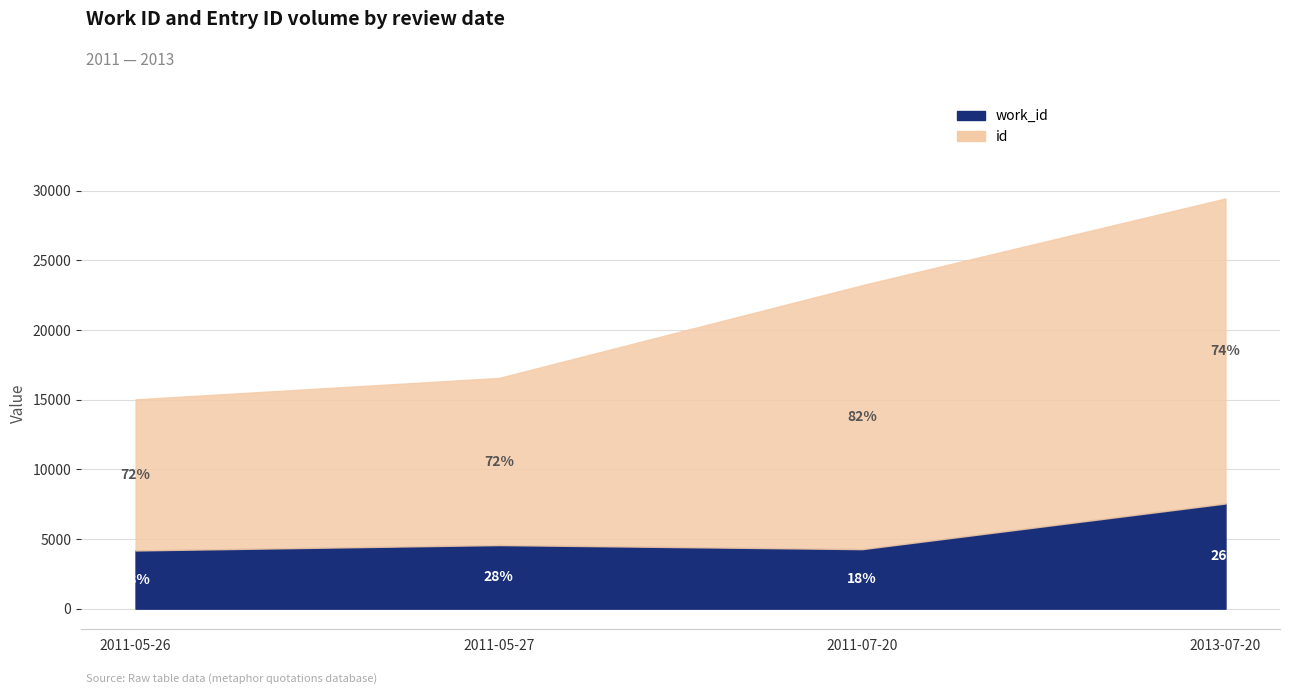

List the series in order of their peak value, lowest first.

work_id, id